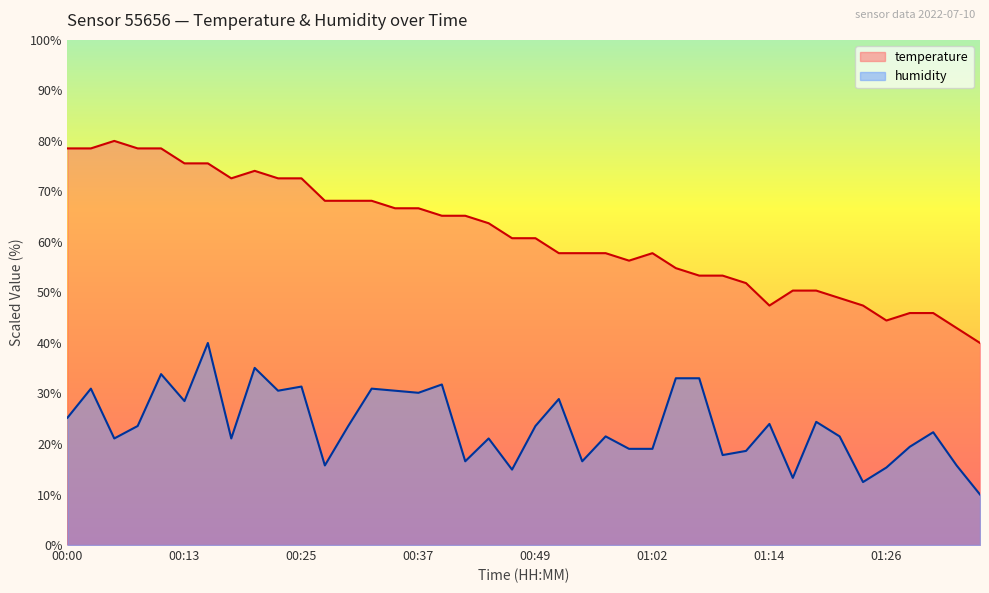

Reading right to left, list all the values displayed in this chart.

temperature: 01:36=40.0	01:34=43.0	01:31=45.9	01:29=45.9	01:26=44.4	01:24=47.4	01:21=48.9	01:19=50.4	01:16=50.4	01:14=47.4	01:12=51.9	01:09=53.3	01:07=53.3	01:04=54.8	01:02=57.8	00:59=56.3	00:57=57.8	00:54=57.8	00:52=57.8	00:49=60.7	00:47=60.7	00:45=63.7	00:42=65.2	00:40=65.2	00:37=66.7	00:35=66.7	00:32=68.1	00:30=68.1	00:27=68.1	00:25=72.6	00:22=72.6	00:20=74.1	00:18=72.6	00:15=75.6	00:13=75.6	00:10=78.5	00:08=78.5	00:05=80.0	00:03=78.5	00:00=78.5
humidity: 01:36=10.0	01:34=15.8	01:31=22.3	01:29=19.5	01:26=15.3	01:24=12.5	01:21=21.5	01:19=24.4	01:16=13.3	01:14=24.0	01:12=18.6	01:09=17.8	01:07=33.0	01:04=33.0	01:02=19.0	00:59=19.0	00:57=21.5	00:54=16.6	00:52=28.9	00:49=23.6	00:47=14.9	00:45=21.1	00:42=16.6	00:40=31.8	00:37=30.1	00:35=30.5	00:32=31.0	00:30=23.6	00:27=15.8	00:25=31.4	00:22=30.5	00:20=35.1	00:18=21.1	00:15=40.0	00:13=28.5	00:10=33.8	00:08=23.6	00:05=21.1	00:03=31.0	00:00=25.2